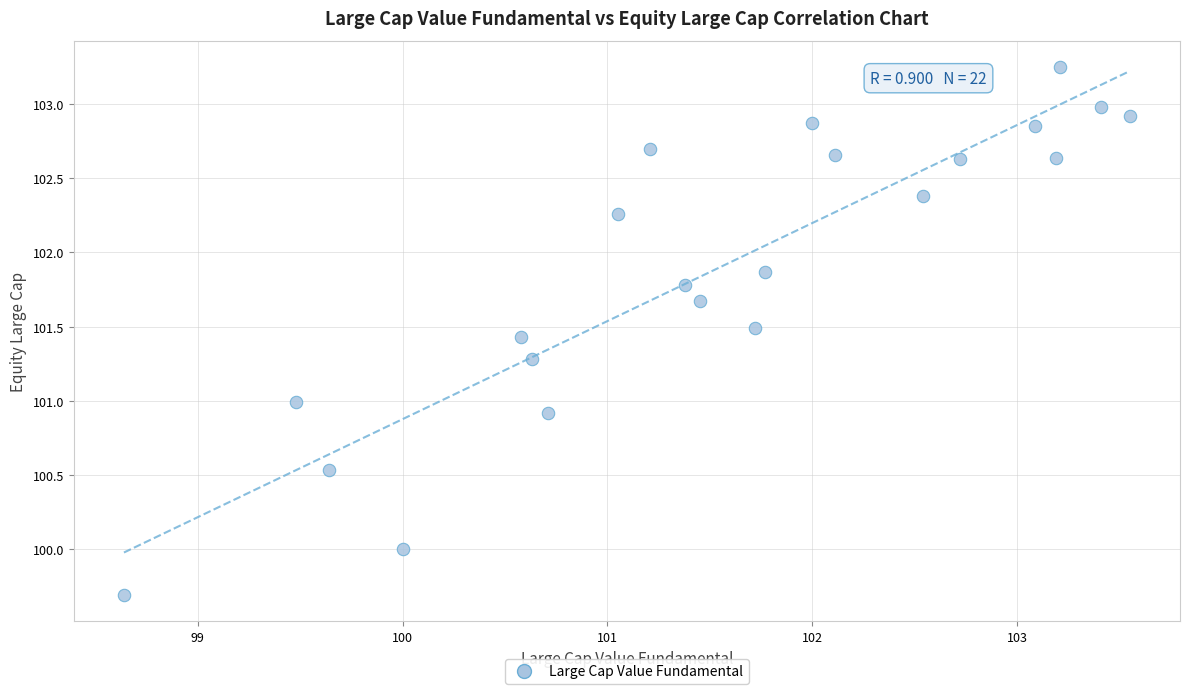

What is the range of Y values (max minus min)?

3.6